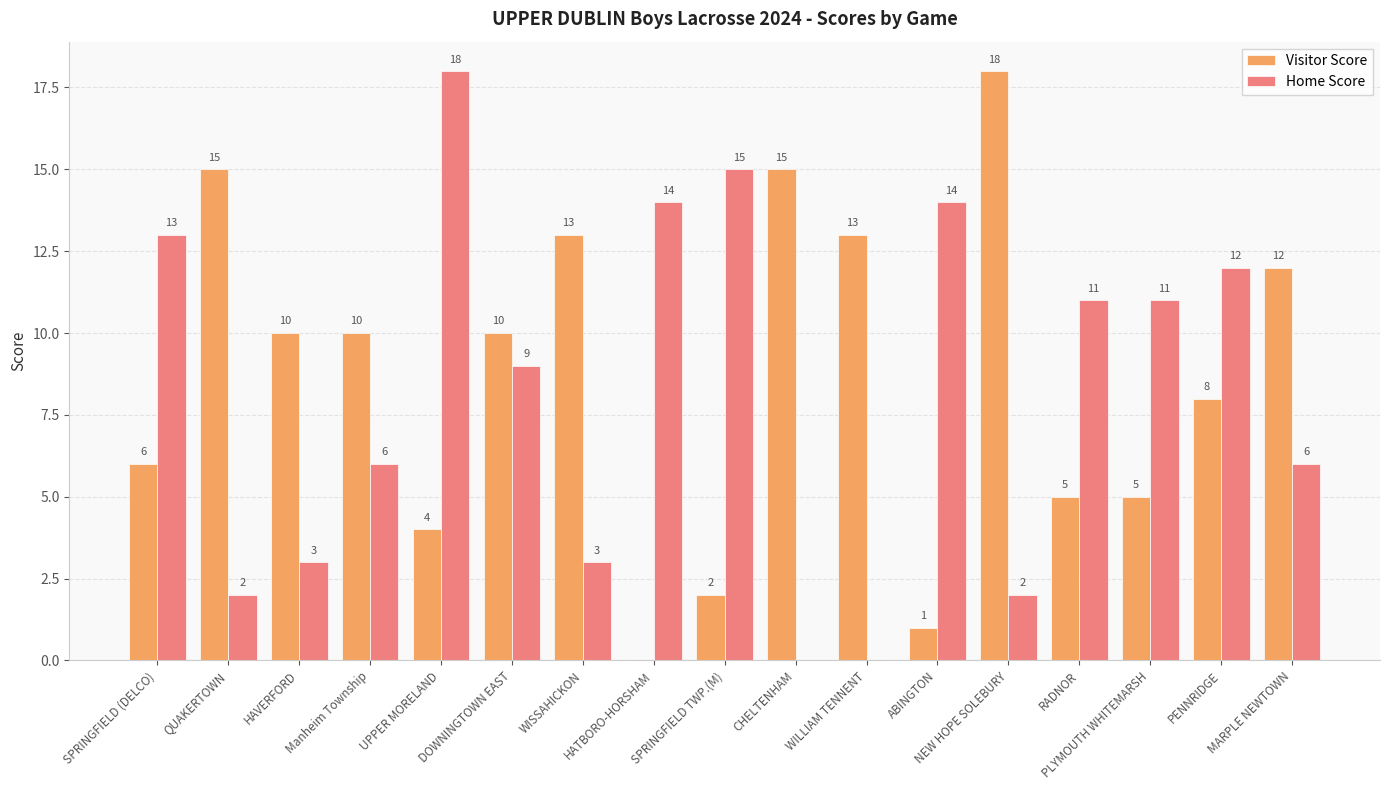

Reading right to left, what are all the values shown in this chart?

Visitor Score: 12	8	5	5	18	1	13	15	2	0	13	10	4	10	10	15	6
Home Score: 6	12	11	11	2	14	0	0	15	14	3	9	18	6	3	2	13